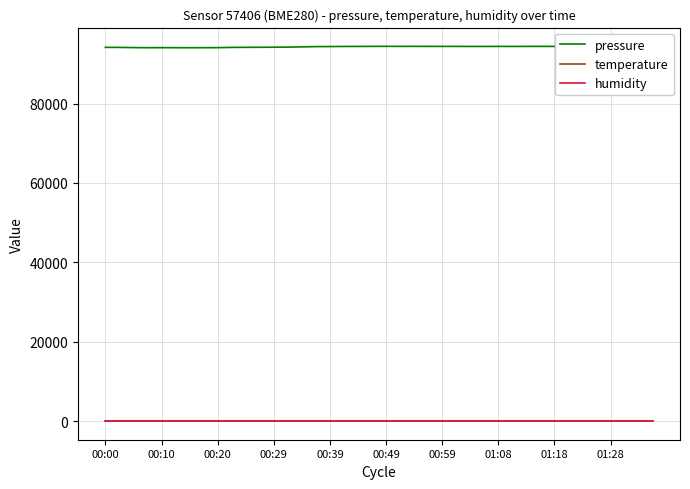

Which series has the largest total across all categories?

pressure